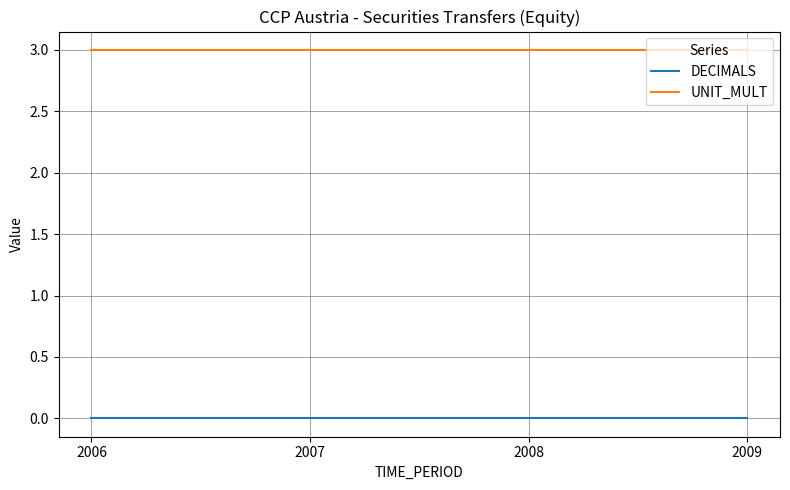

True or false: DECIMALS has more than 1 points higher than both neighbors.

False